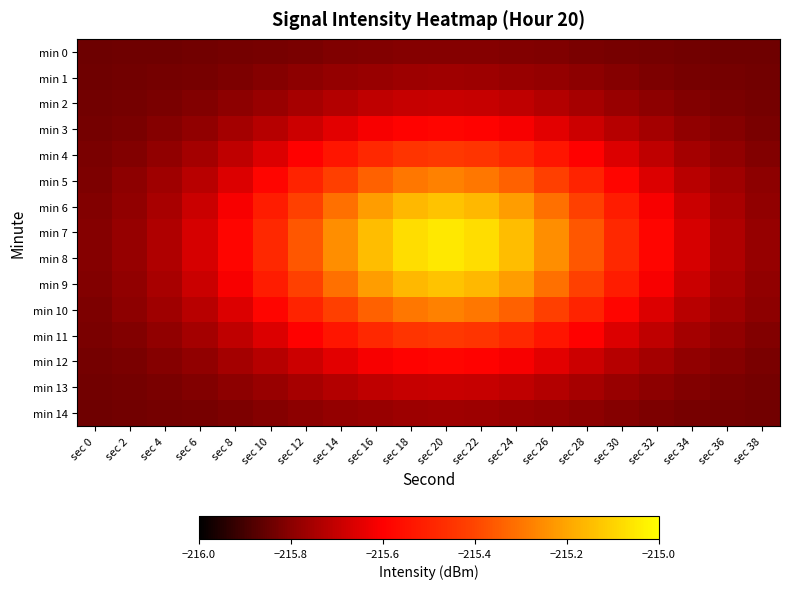

What is the spread (max minus min) of values at sec 2?

0.1